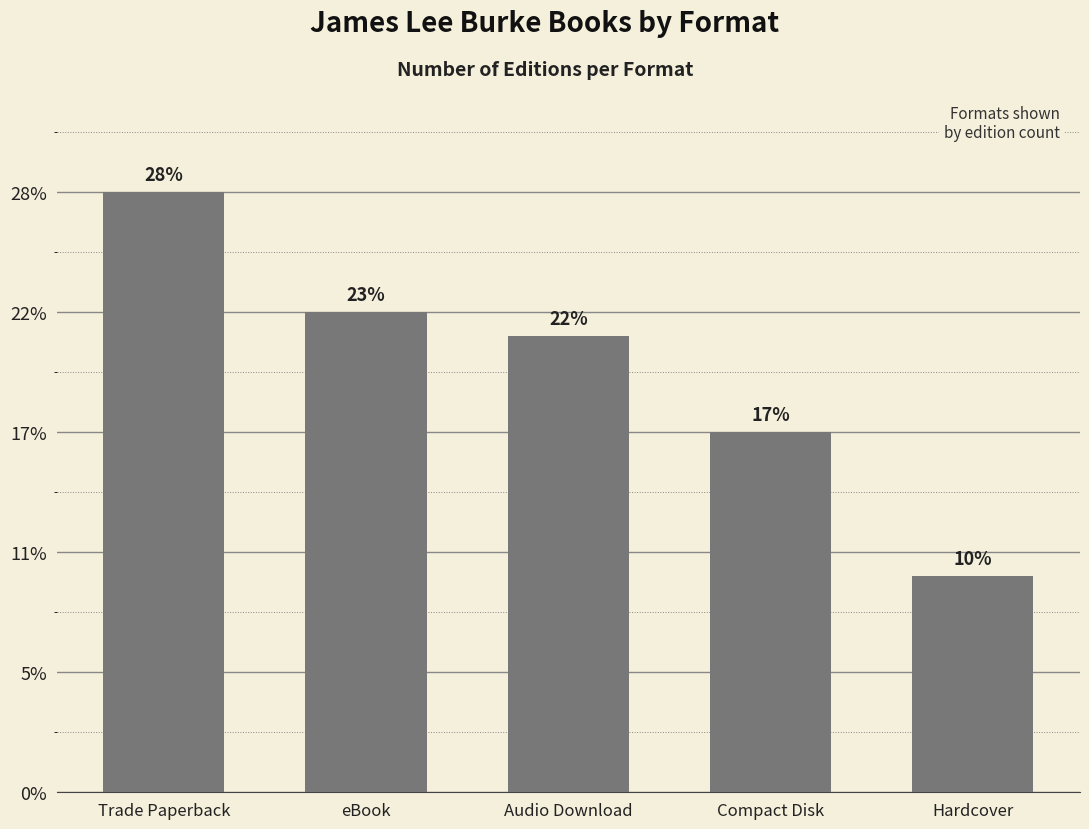

Approximately how many times larger is the value at Compact Disk compared to Hardcover?

1.7